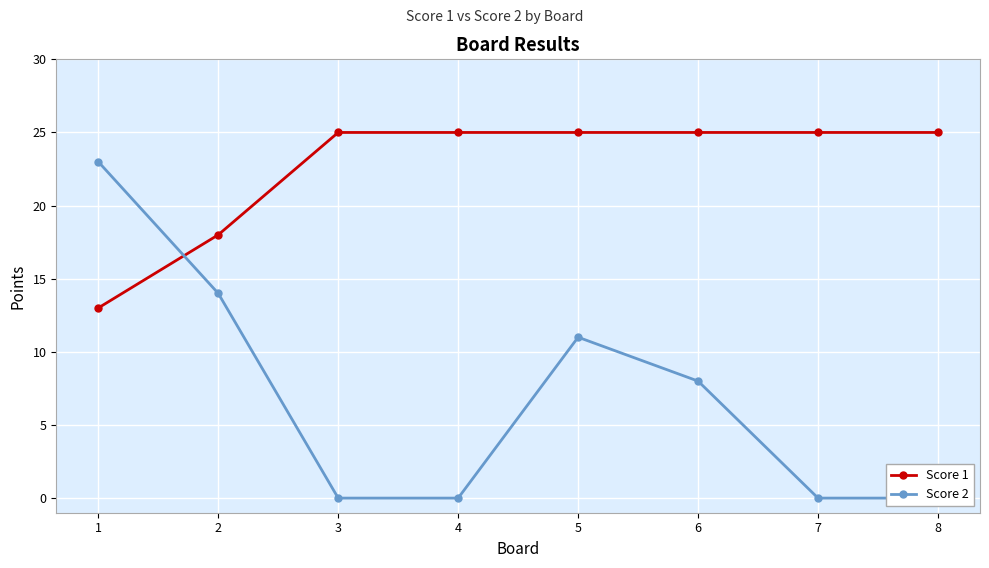

Reading left to right, transcribe all the data shown in this chart.

Score 1: 13	18	25	25	25	25	25	25
Score 2: 23	14	0	0	11	8	0	0